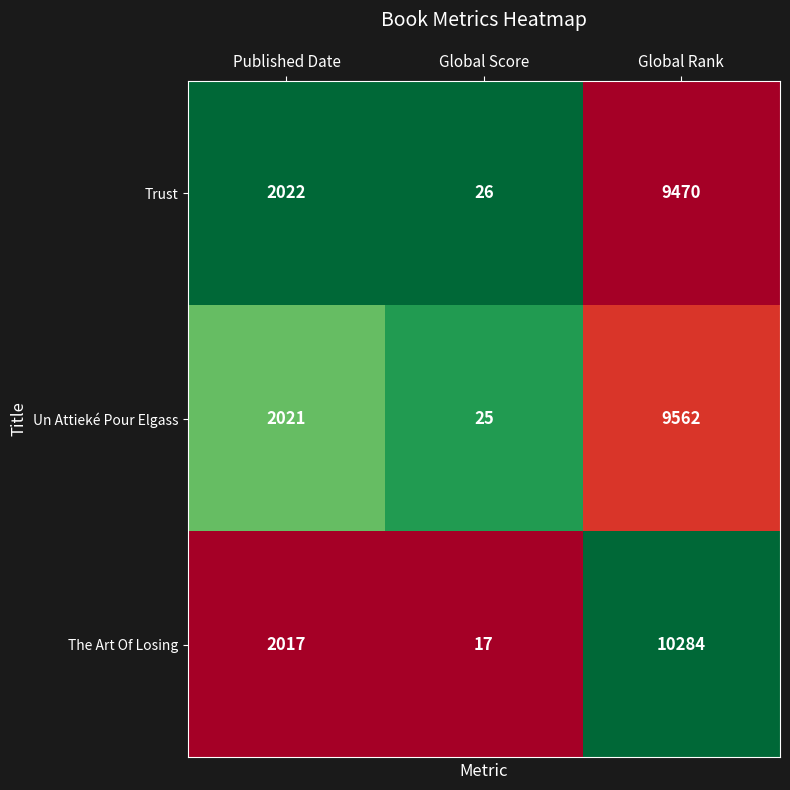

What value does the Un Attieké Pour Elgass series have at Global Rank?

9562